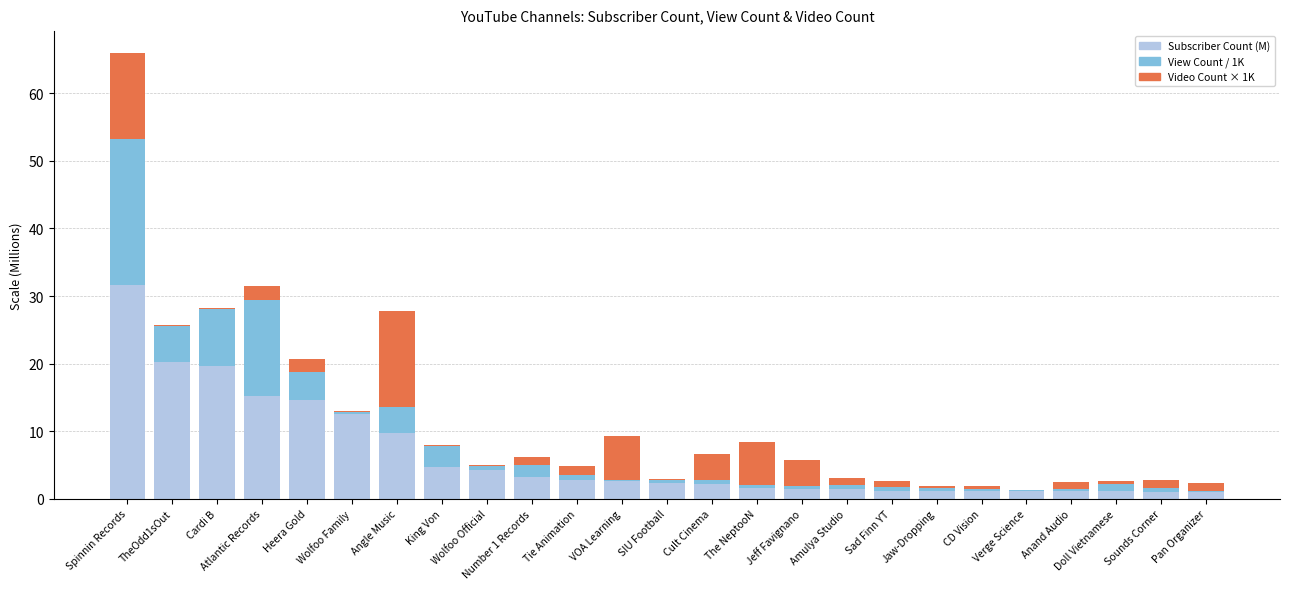

At which category is the sum across all series the highest?

Spinnin Records